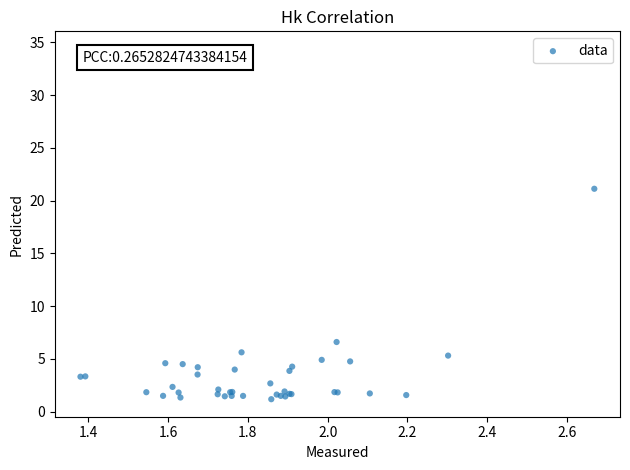

What Y value in the scatter plot is closest to 17?

21.1